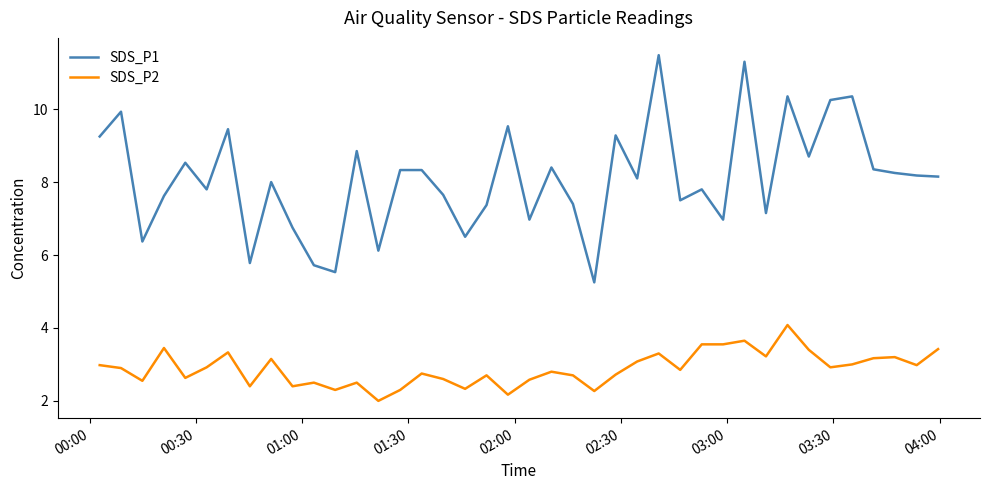

Which series has the widest spread of values?

SDS_P1